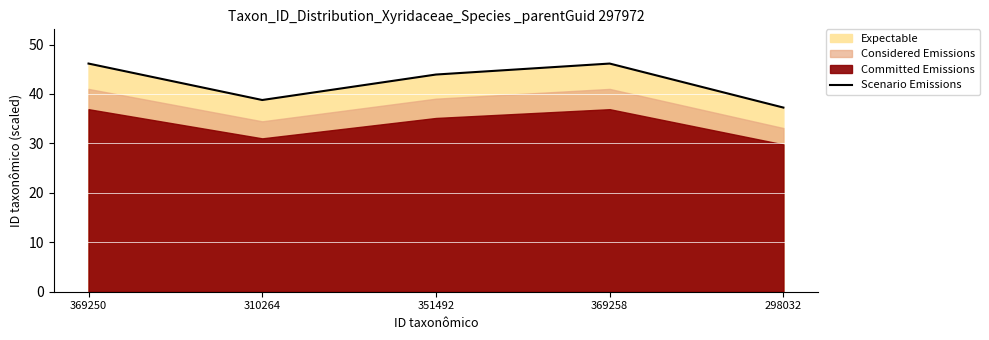

How many data points does each series have?

5